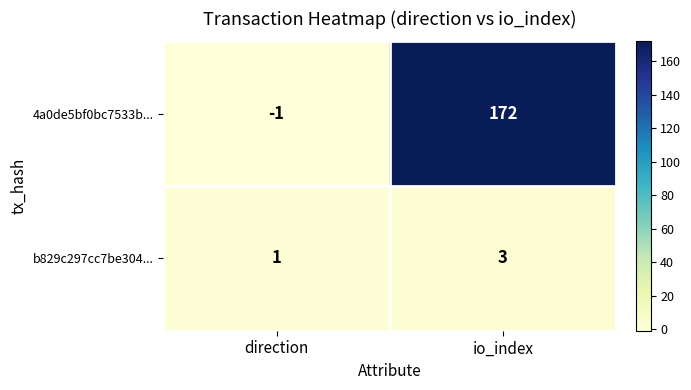

The 4a0de5bf0bc7533b... series shows -2 at direction. True or false?

False